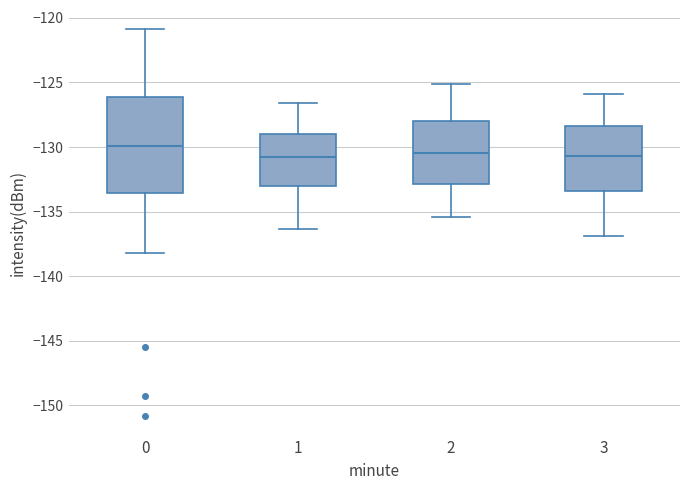

Reading left to right, read every box against the y-axis: the position of its median line, the range the box covers, and the ends of its whiskers. The values are not printed on the chart, so give them approximately, as read against the axis.

0: median -130.0, box -133.5 to -126.0, whiskers -138.0 to -121.0
1: median -131.0, box -133.0 to -129.0, whiskers -136.5 to -126.5
2: median -130.5, box -133.0 to -128.0, whiskers -135.5 to -125.0
3: median -130.5, box -133.5 to -128.5, whiskers -137.0 to -126.0